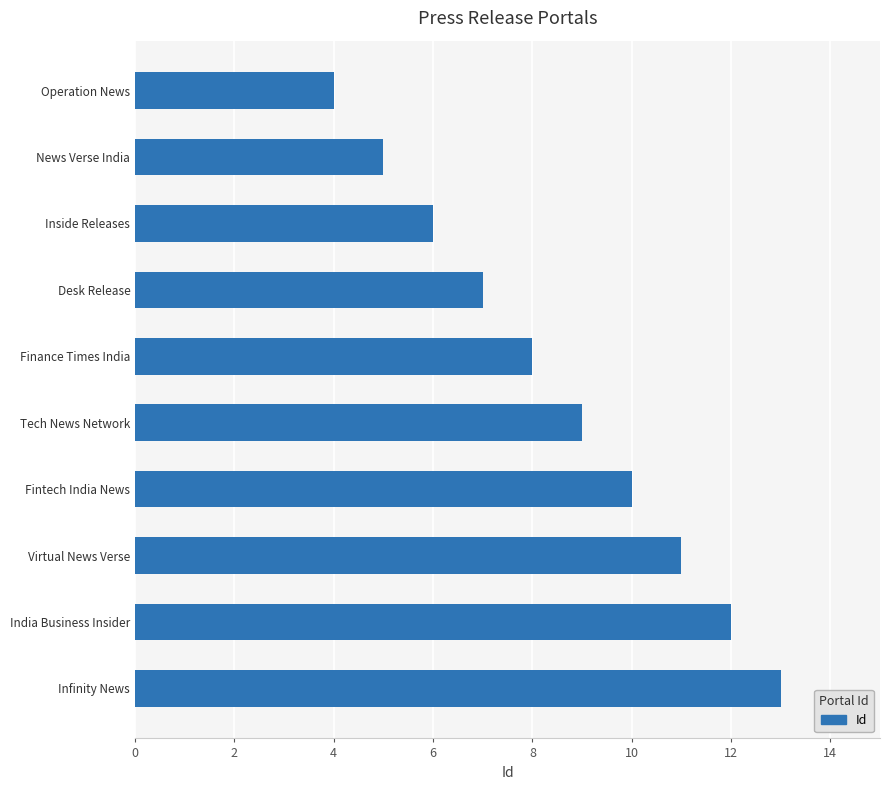

What is the sum of the values at Operation News and Fintech India News?

14